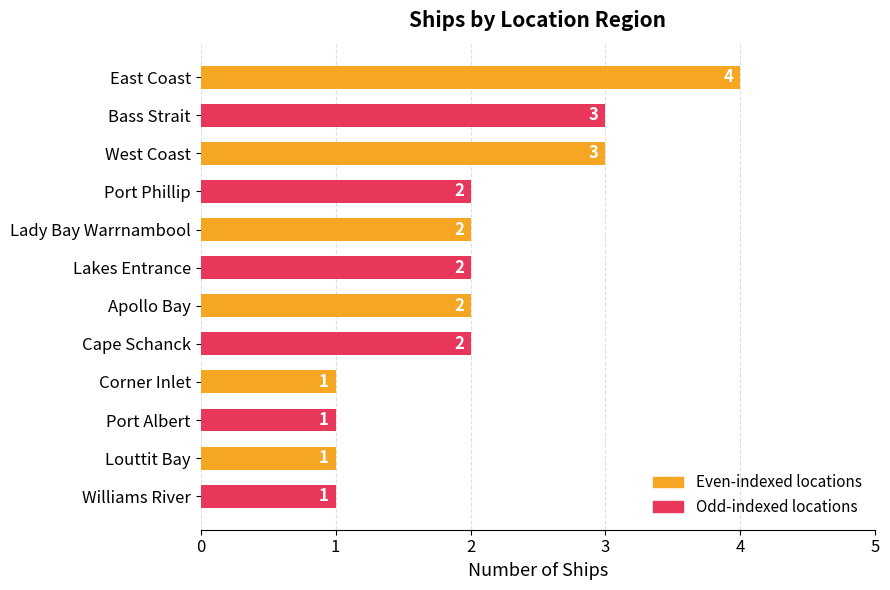

Reading top to bottom, what are all the values shown in this chart?

4	3	3	2	2	2	2	2	1	1	1	1